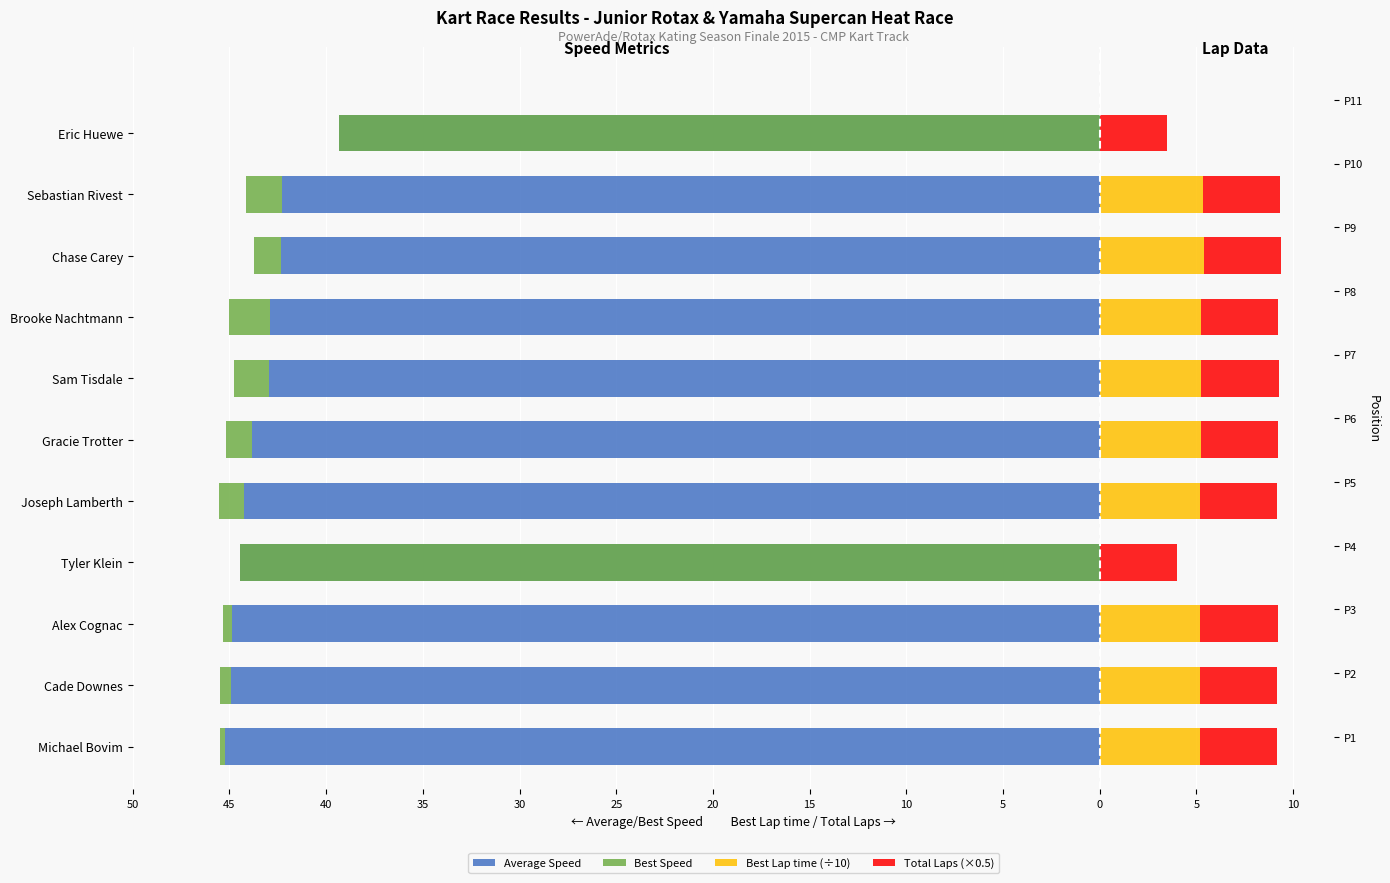

What is the total value across all series at Tyler Klein?

4.0